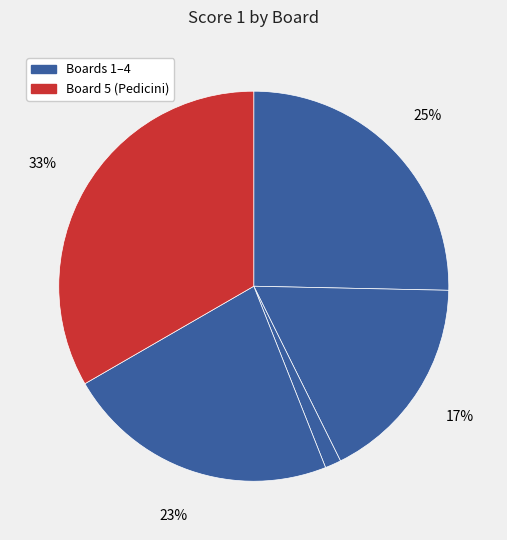

How many slices are in this pie chart?

5